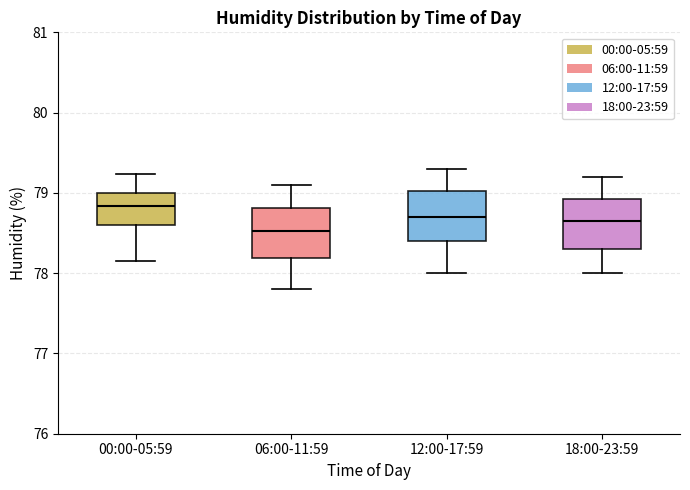

Reading left to right, read every box against the y-axis: the position of its median line, the range the box covers, and the ends of its whiskers. The values are not printed on the chart, so give them approximately, as read against the axis.

00:00-05:59: median 78.8, box 78.6 to 79.0, whiskers 78.2 to 79.2
06:00-11:59: median 78.5, box 78.2 to 78.8, whiskers 77.8 to 79.1
12:00-17:59: median 78.7, box 78.4 to 79.0, whiskers 78.0 to 79.3
18:00-23:59: median 78.7, box 78.3 to 78.9, whiskers 78.0 to 79.2